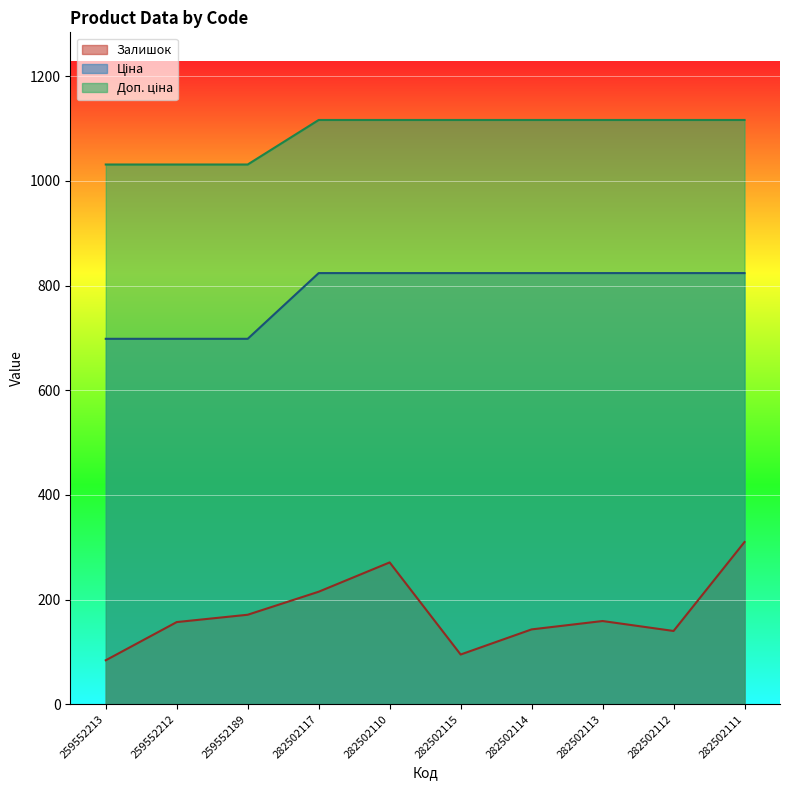

What position from the right is 282502114?

4